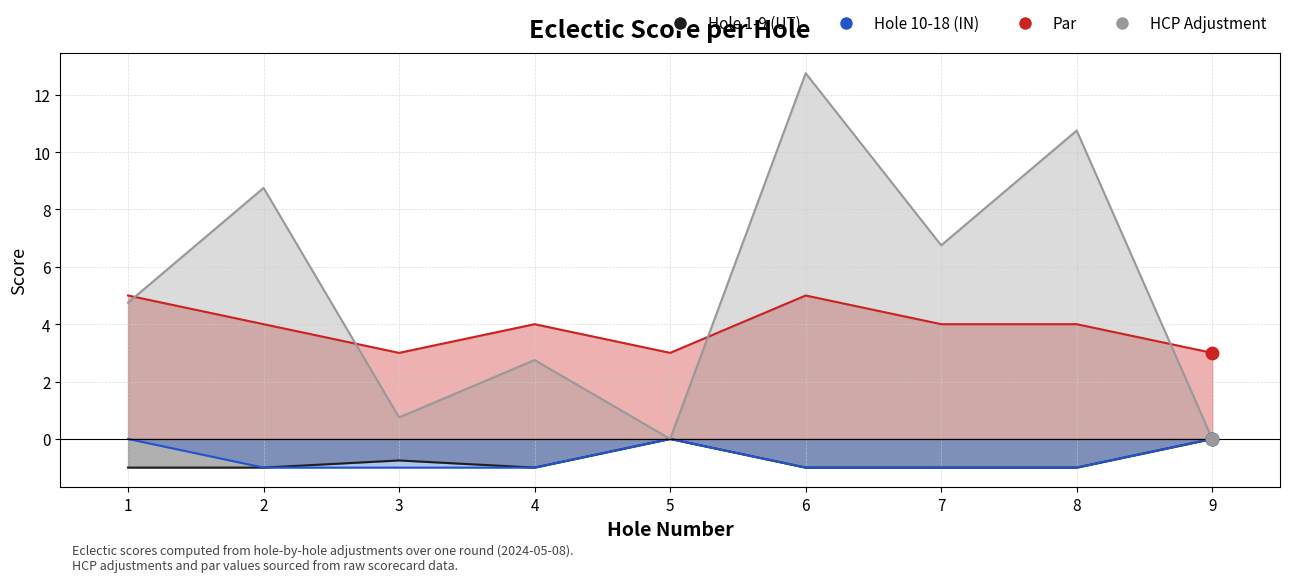

What is the total value across all series at 1?

8.8